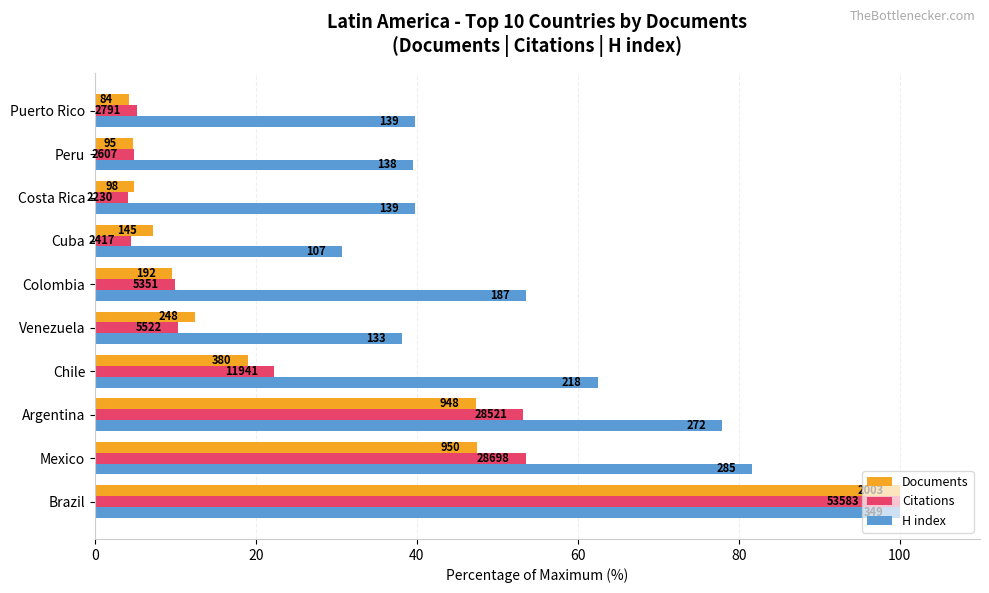

List the series in order of their peak value, lowest first.

Documents, Citations, H index